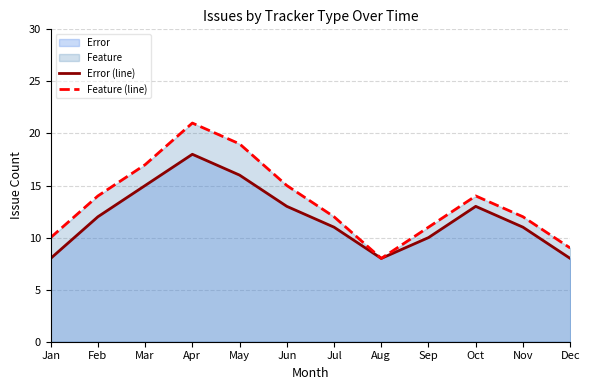

At which category does Feature (line) reach its first local valley?

Aug